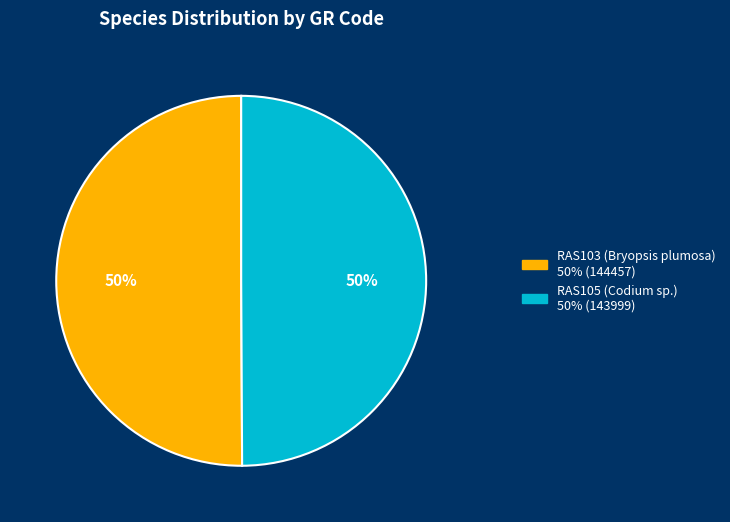

How many segments does this pie chart have?

2